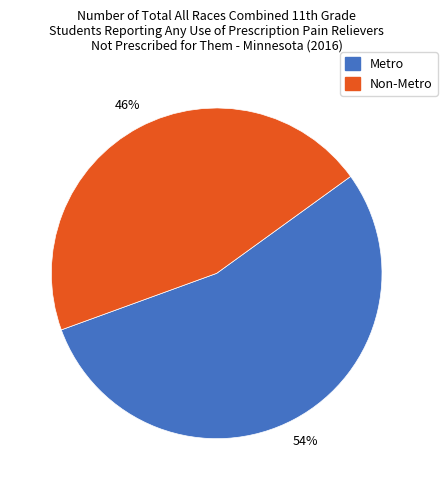

Which slice is the largest?

Metro